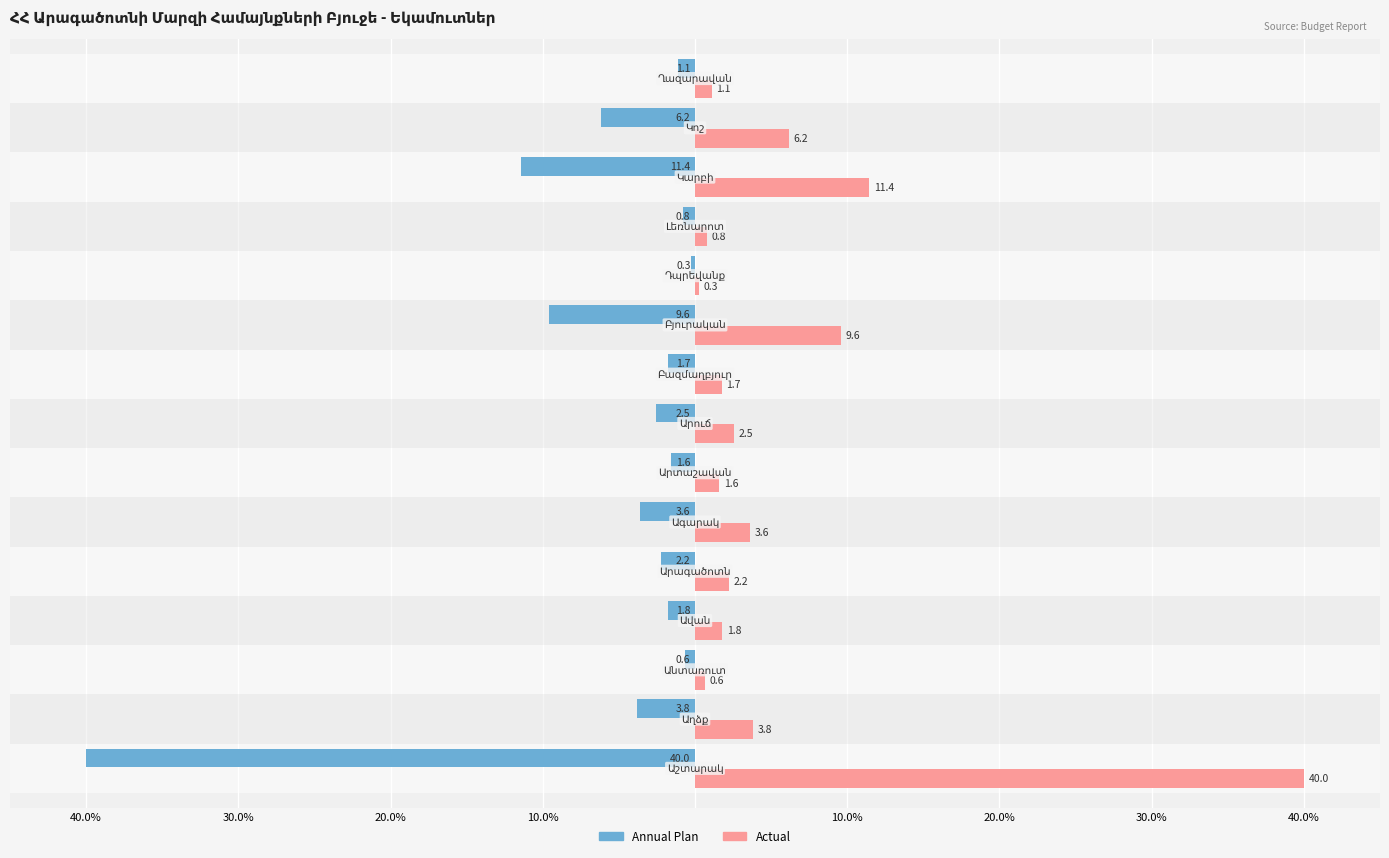

What is the sum of all Actual values?

87.3